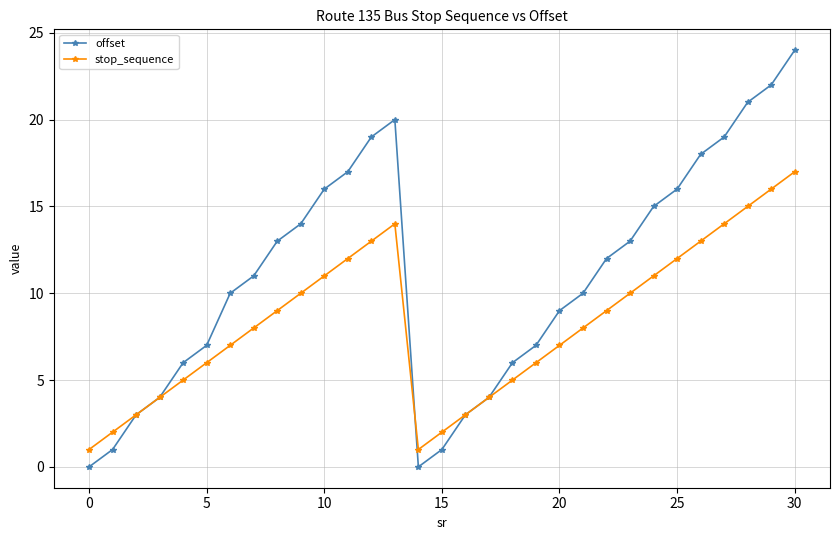

How many series are shown in this chart?

2